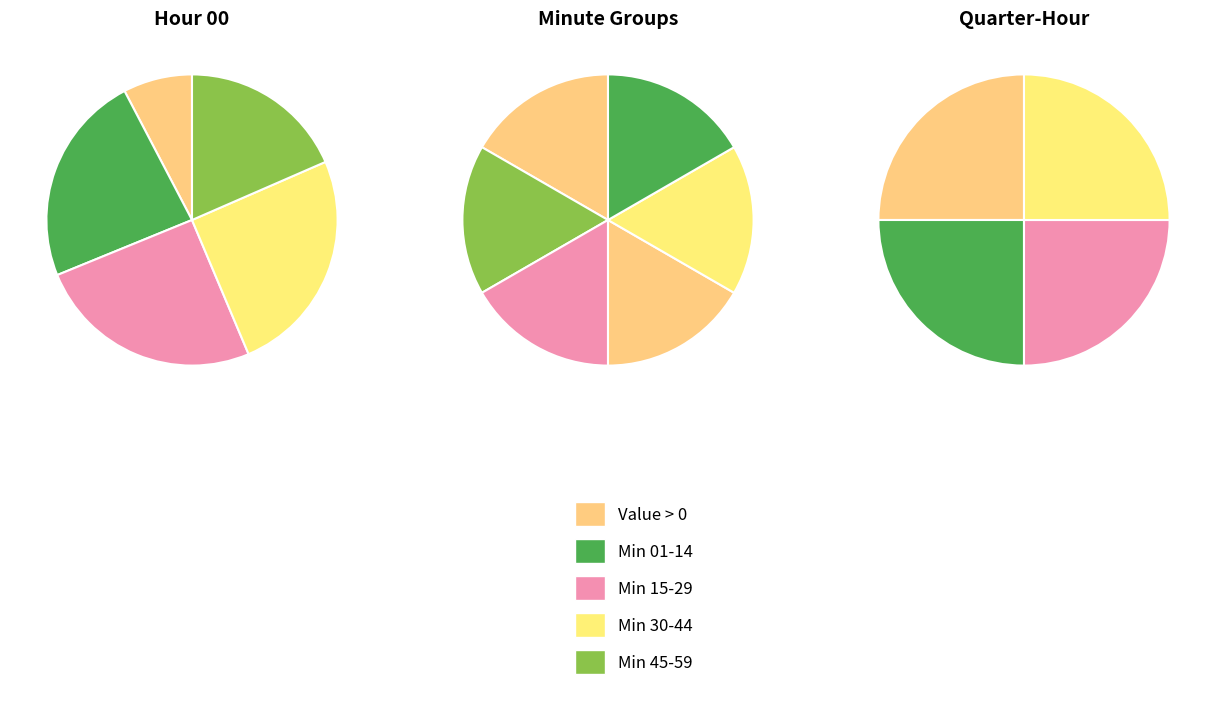

What percentage is NOT represented by 5?

100.0%